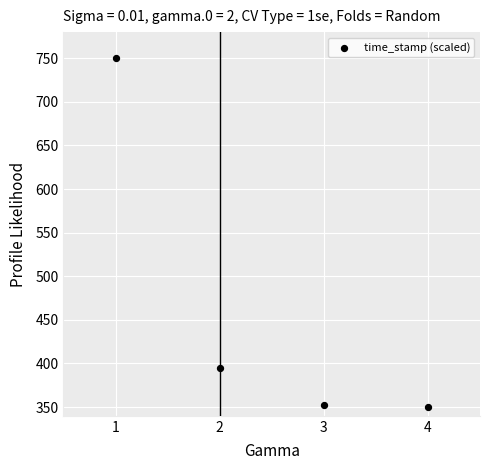

What Y value in the scatter plot is closest to 550?

394.6